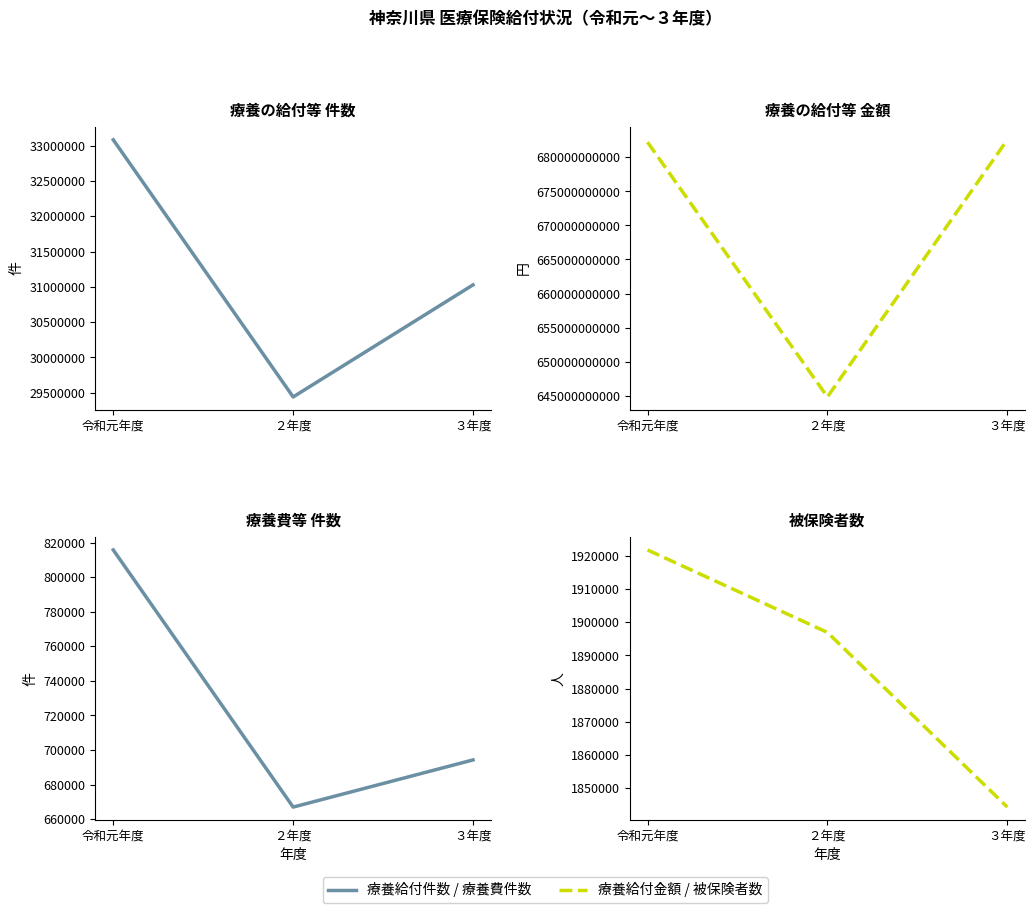

Reading left to right, extract all data points from this chart.

療養給付件数: 33083747	29440468	31028378
療養給付金額: 682245341655	644798386302	682592027017
療養費等件数: 815909	666914	694243
被保険者数: 1921799	1896955	1844327